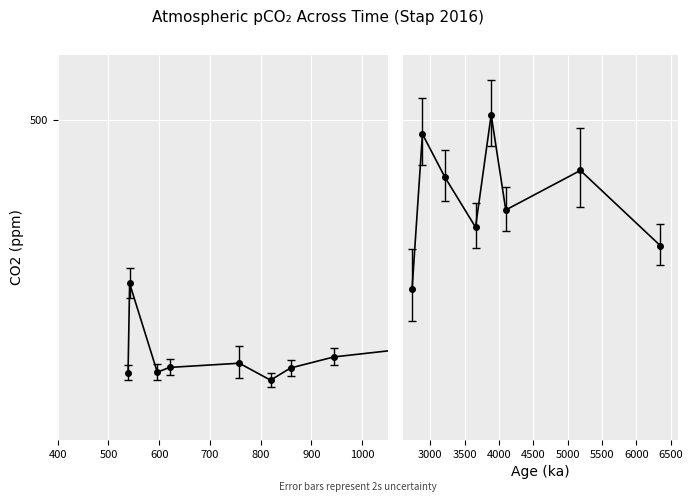

What is the sum of the values at 0 and 12?

519.0